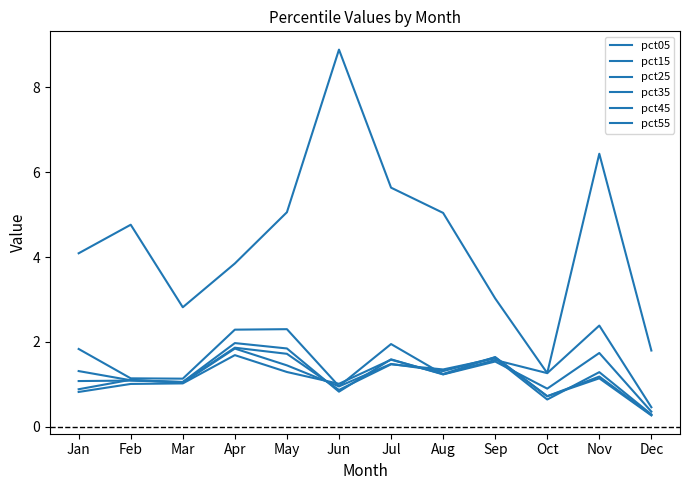

What is the average value of the pct35 series?

1.2